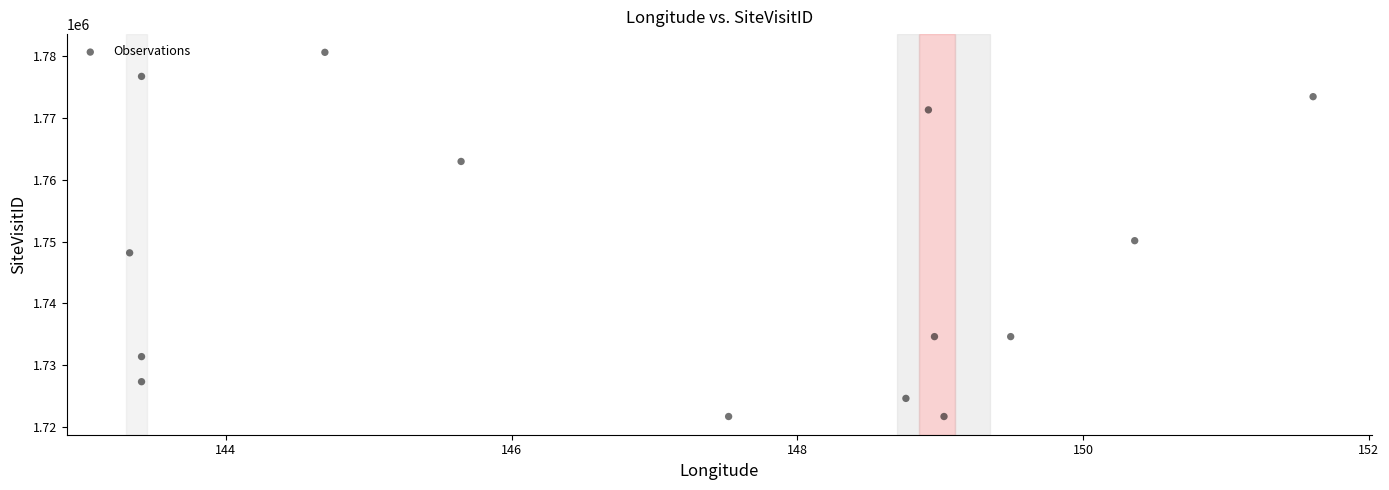

What Y value in the scatter plot is closest to 1751162?

1750148